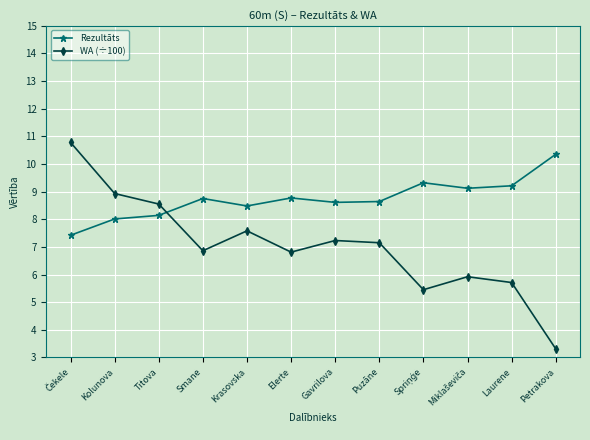

At Petrakova, list the series in order from smallest to largest.

WA (÷100), Rezultāts